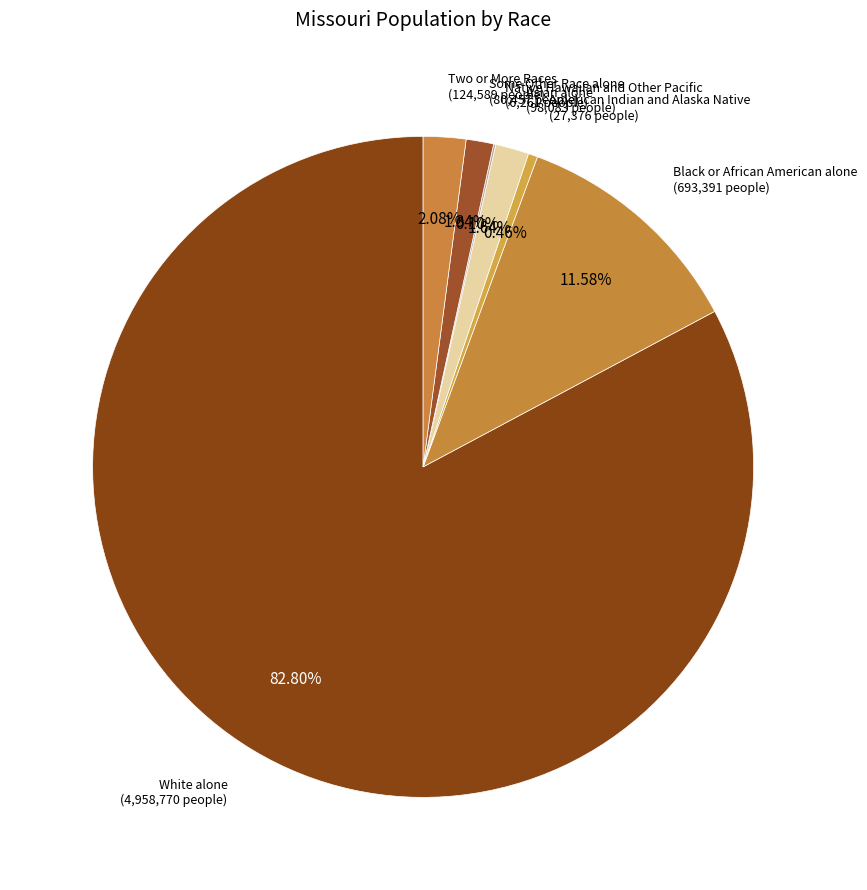

To the nearest percent, what portion does Asian alone represent?

2%